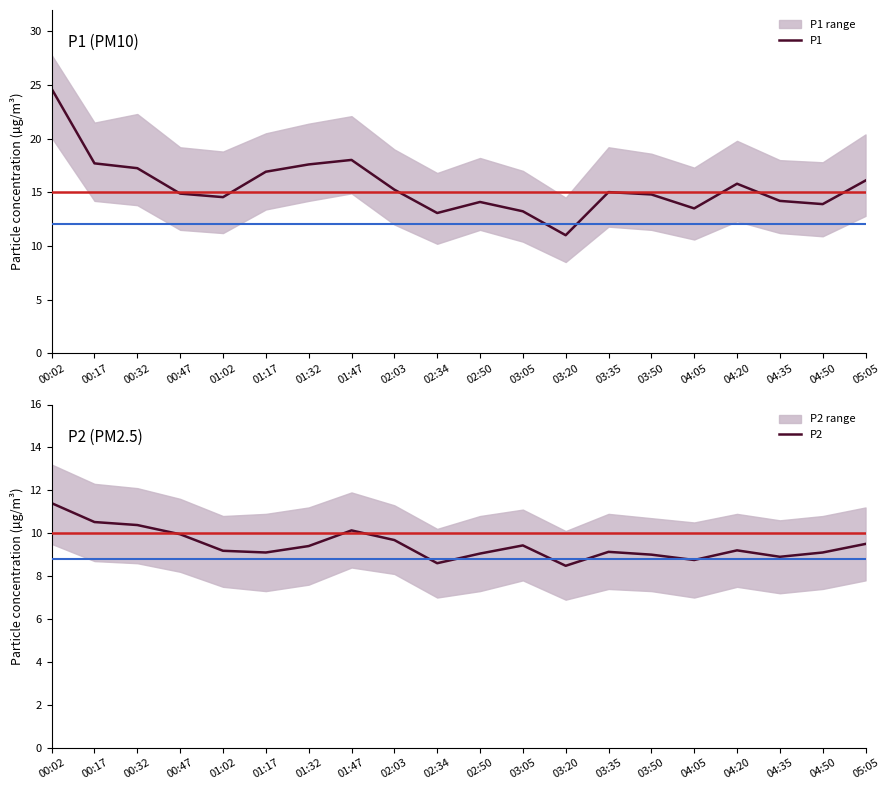

Is the value of P1 at 00:02 greater than the value of P2 at 01:17?

Yes